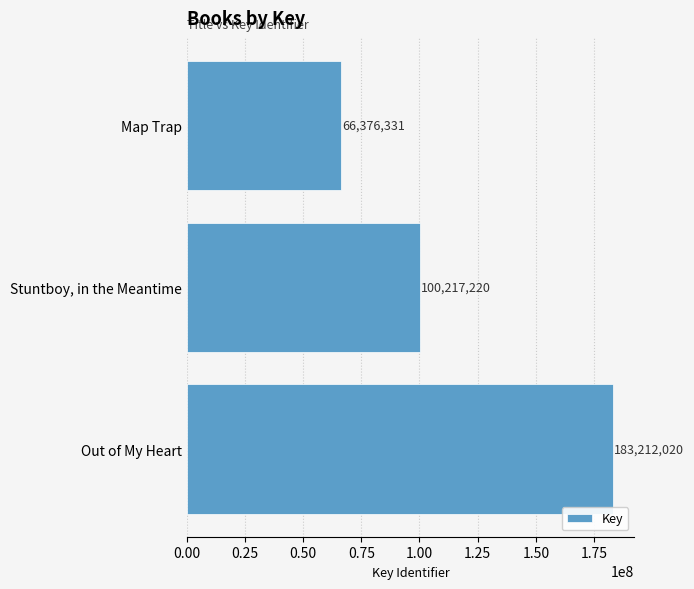

Read the value at Map Trap, to the nearest 100.

66376300